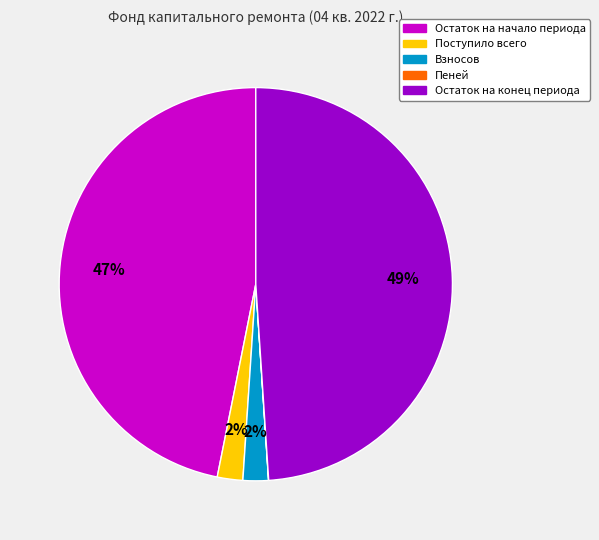

Which category has the biggest portion of the pie?

Остаток на конец периода